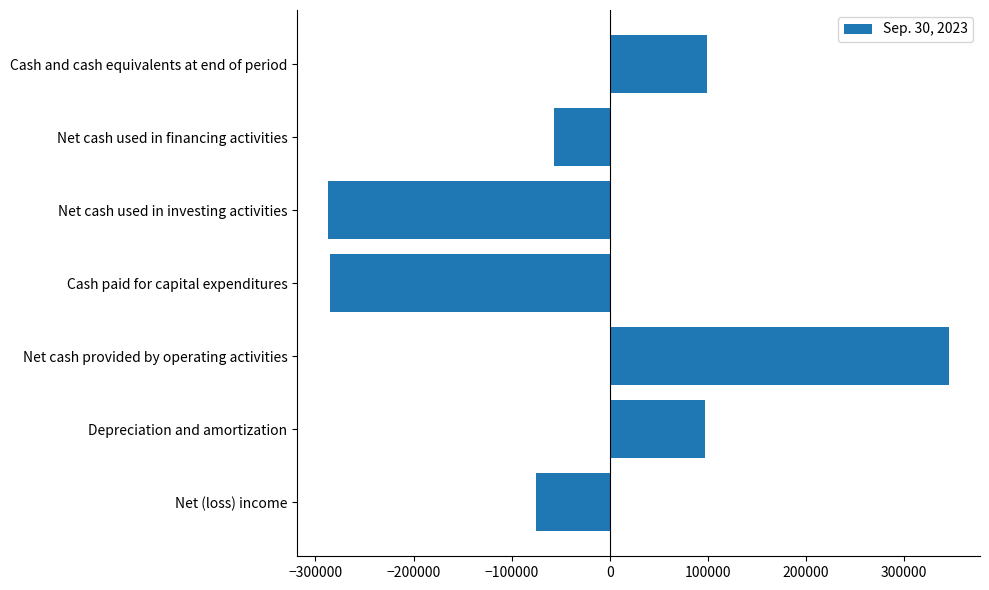

What is the approximate value at Depreciation and amortization?

96969